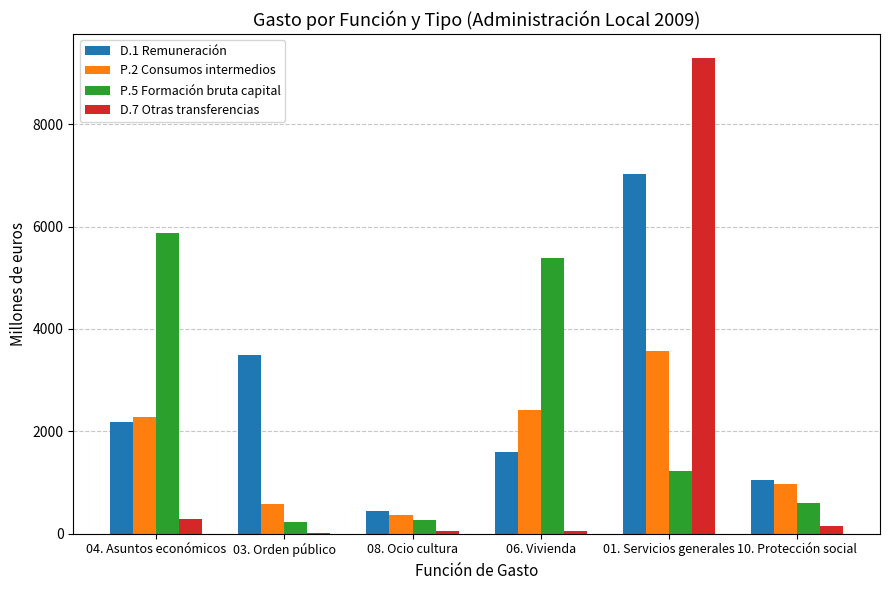

What is the sum of all D.1 Remuneración values?

15760